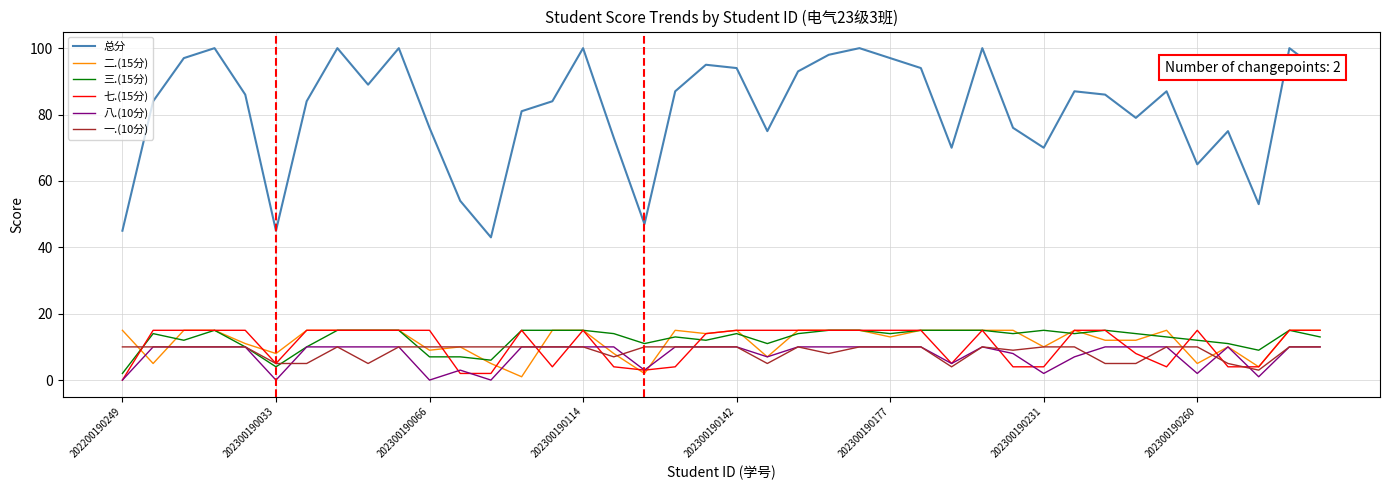

How many lines are shown in the chart?

6